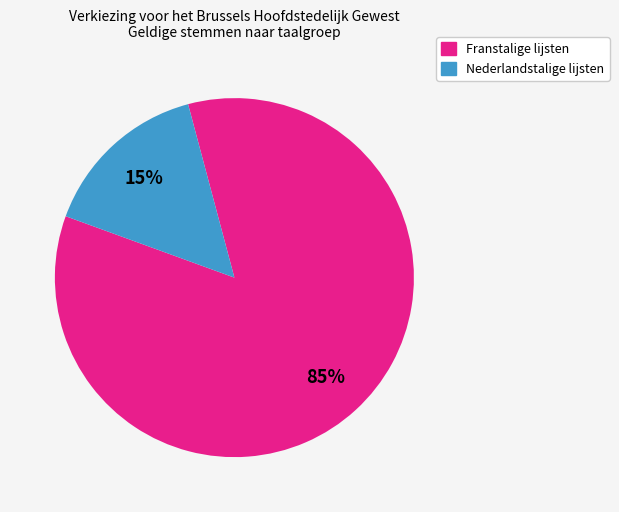

Which slice is the largest?

Franstalige lijsten